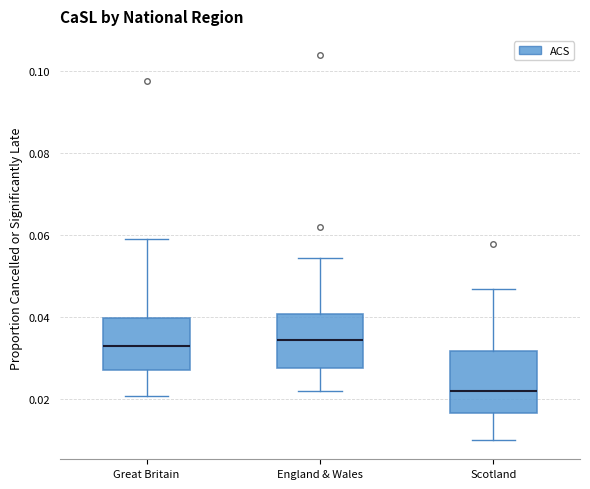

Which box's median line is the lowest?

Scotland